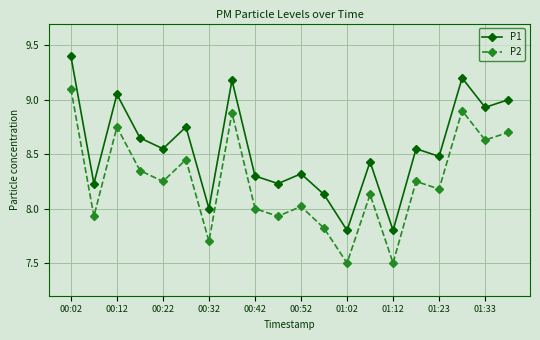

Which series has the largest total across all categories?

P1